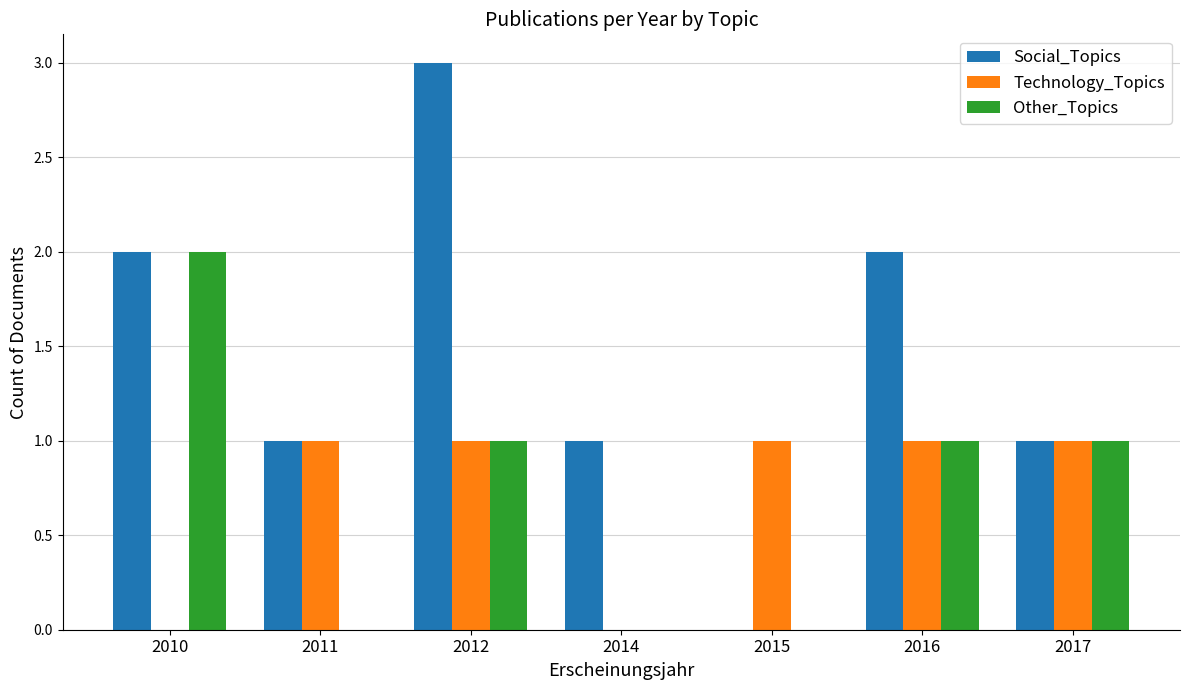

Are the bars horizontal?

No